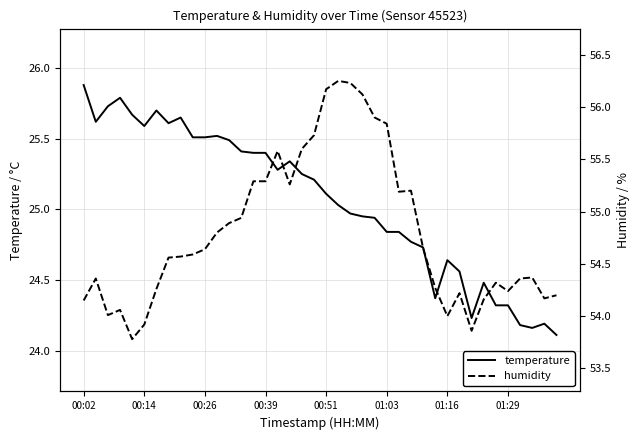

The value of temperature at 39 is 11.5. True or false?

False